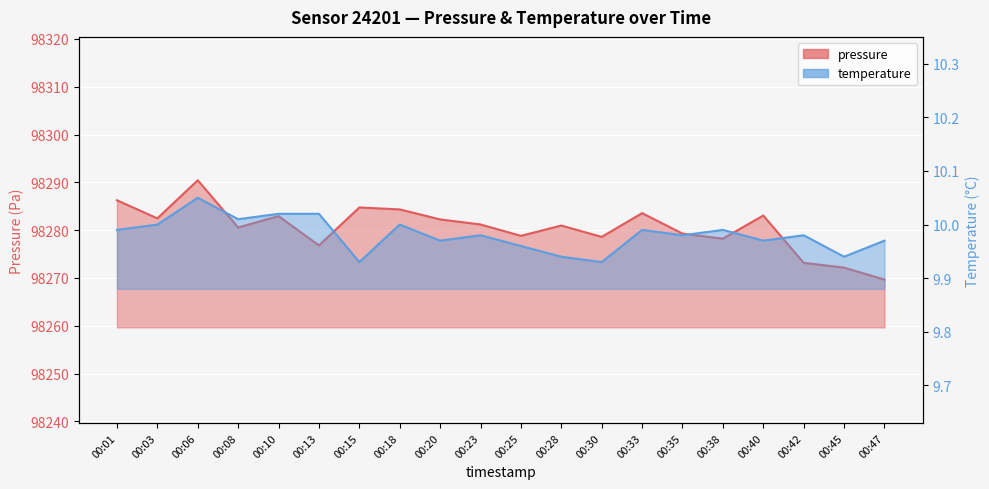

Reading right to left, list all the values displayed in this chart.

pressure: 00:47=98269.7	00:45=98272.2	00:42=98273.2	00:40=98283.1	00:38=98278.2	00:35=98279.3	00:33=98283.6	00:30=98278.6	00:28=98281.0	00:25=98278.8	00:23=98281.2	00:20=98282.2	00:18=98284.3	00:15=98284.8	00:13=98276.8	00:10=98282.9	00:08=98280.6	00:06=98290.4	00:03=98282.5	00:01=98286.2
temperature: 00:47=10.0	00:45=9.9	00:42=10.0	00:40=10.0	00:38=10.0	00:35=10.0	00:33=10.0	00:30=9.9	00:28=9.9	00:25=10.0	00:23=10.0	00:20=10.0	00:18=10.0	00:15=9.9	00:13=10.0	00:10=10.0	00:08=10.0	00:06=10.1	00:03=10.0	00:01=10.0